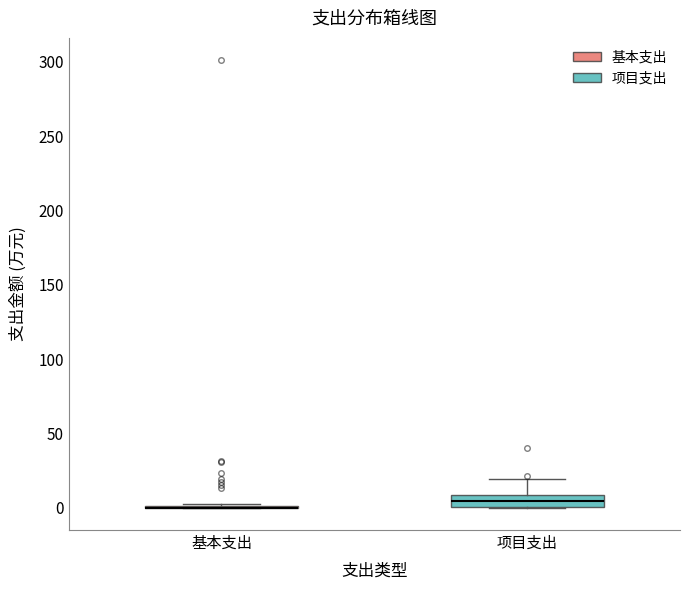

Which box is the tallest, from its lower edge to its upper edge?

项目支出